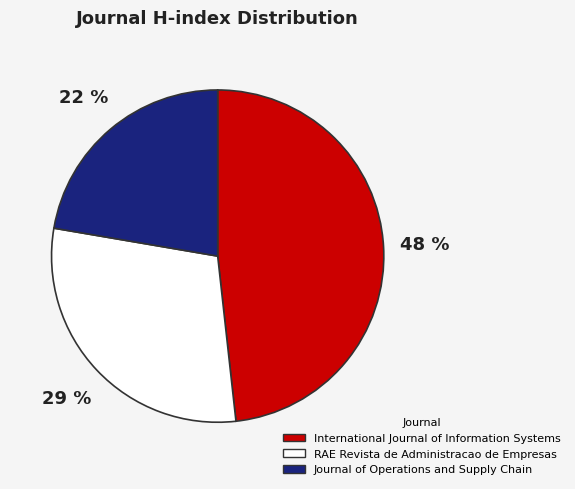

To the nearest percent, what is the combined percentage of International Journal of Information Systems and Journal of Operations and Supply Chain?

71%